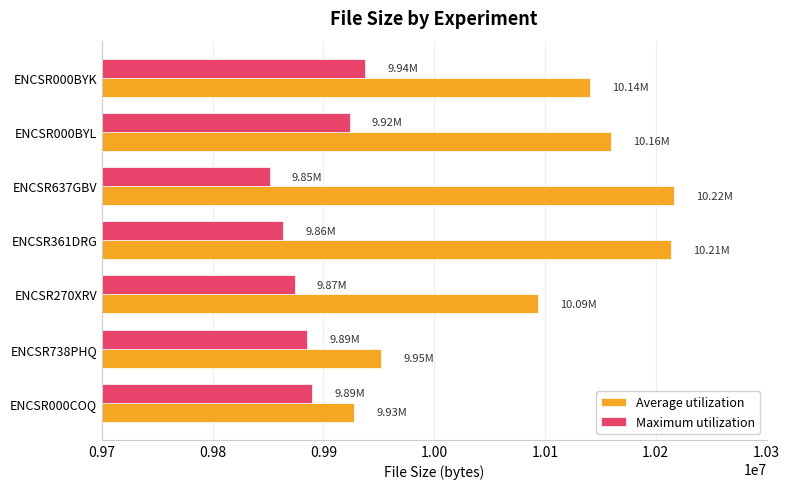

What is the difference between the Maximum utilization values at ENCSR738PHQ and ENCSR000BYL?

38381